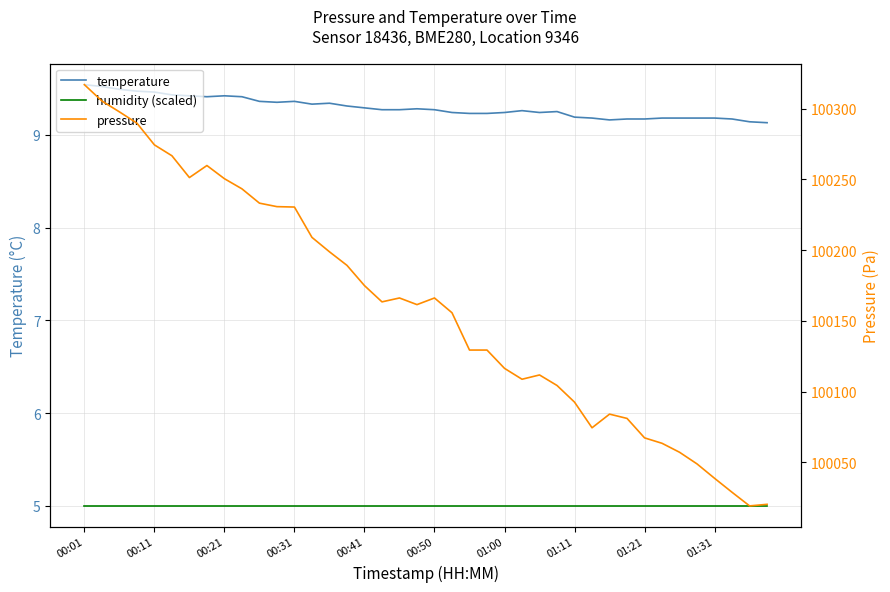

What is the difference between the highest and lowest values at 11?

100225.8